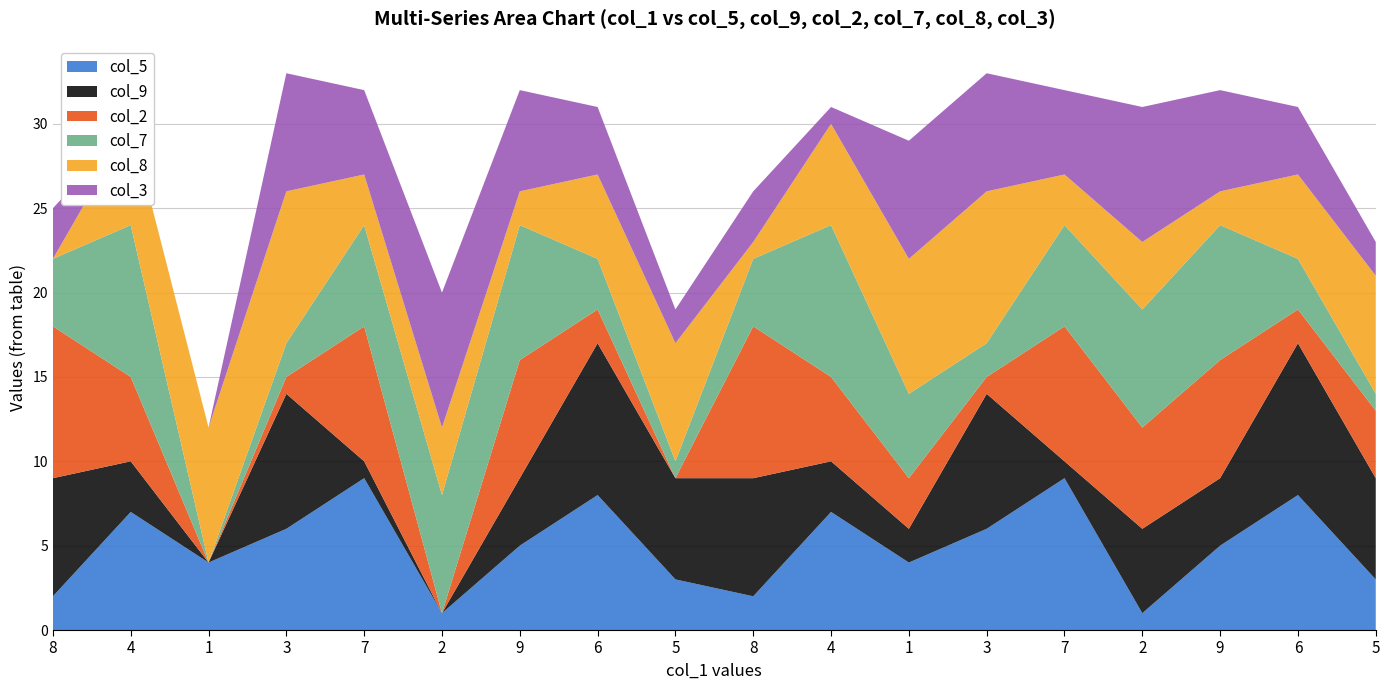

Reading left to right, extract all data points from this chart.

col_5: 2	7	4	6	9	1	5	8	3	2	7	4	6	9	1	5	8	3
col_9: 7	3	0	8	1	0	4	9	6	7	3	2	8	1	5	4	9	6
col_2: 9	5	0	1	8	0	7	2	0	9	5	3	1	8	6	7	2	4
col_7: 4	9	0	2	6	7	8	3	1	4	9	5	2	6	7	8	3	1
col_8: 0	6	8	9	3	4	2	5	7	1	6	8	9	3	4	2	5	7
col_3: 3	0	0	7	5	8	6	4	2	3	1	7	7	5	8	6	4	2